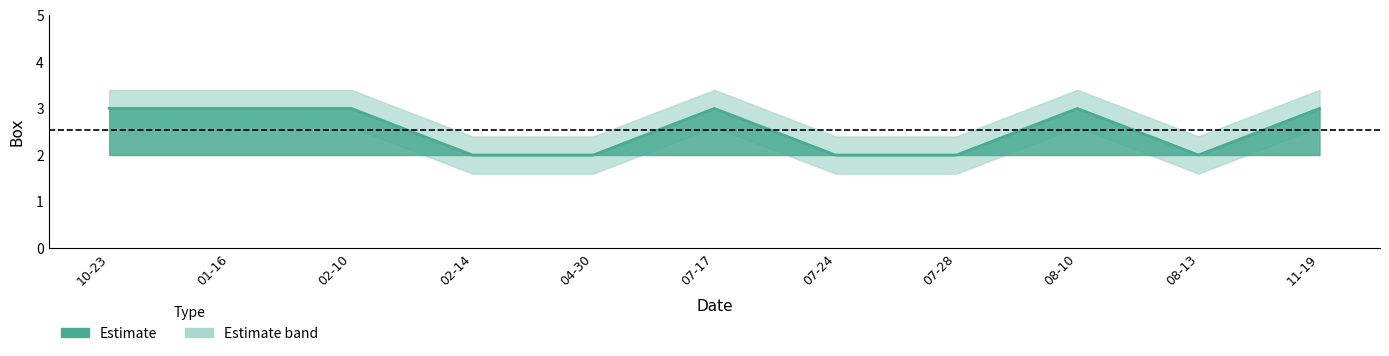

True or false: box has a value of 0.6 at 2007-07-28.

False